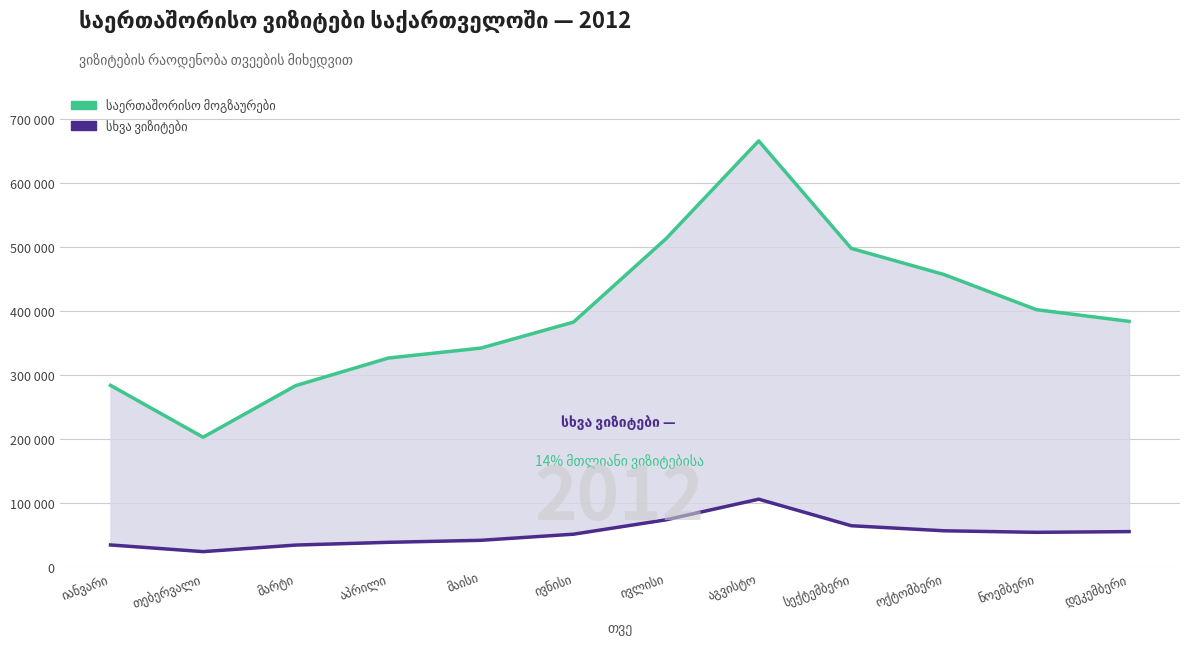

What is the difference between the maximum and minimum values in the საერთაშორისო მოგზაურების ვიზიტები series?

462960